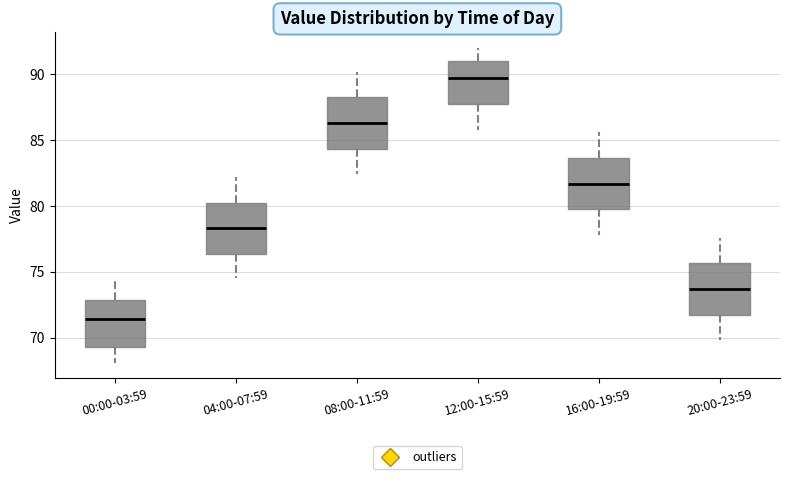

Which box has the highest median line?

12:00-15:59